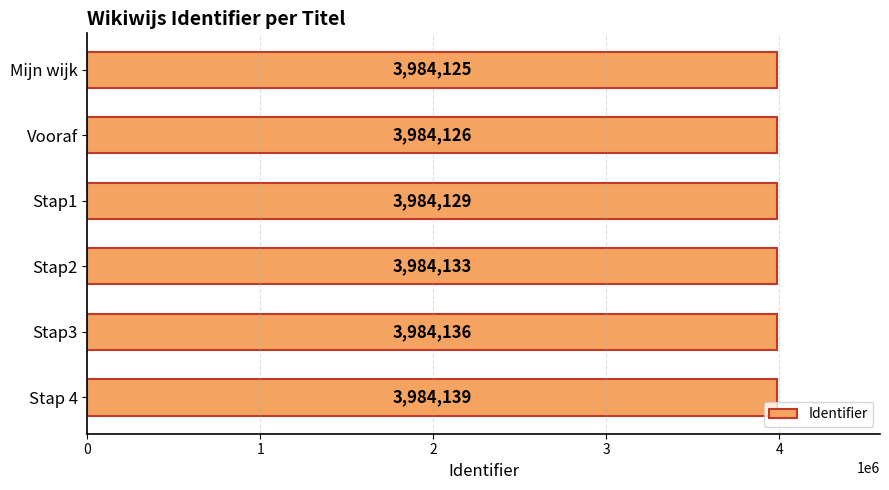

What is the average value?

3984131